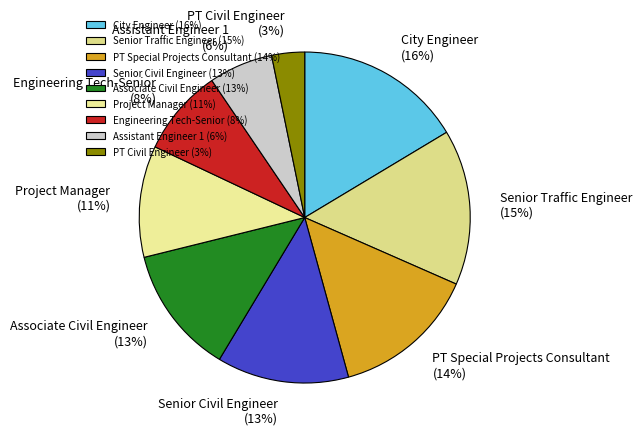

Which slice is the largest?

City Engineer